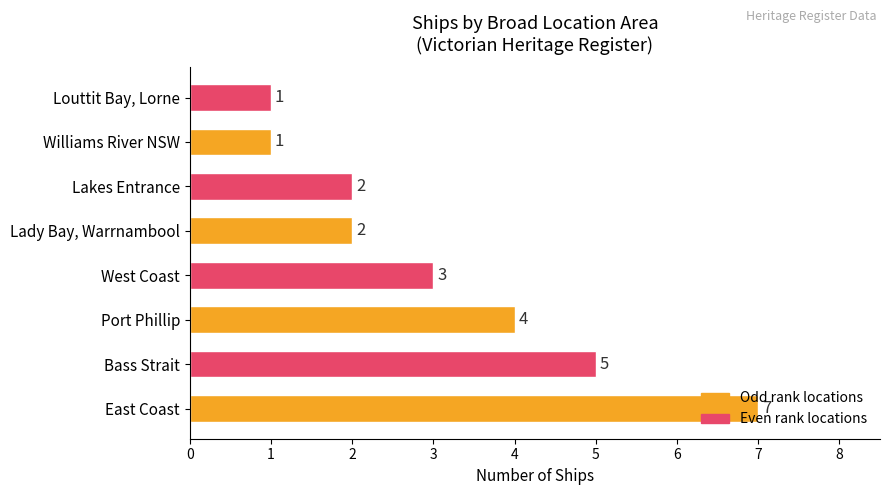

Between Louttit Bay, Lorne and Bass Strait, which is larger?

Bass Strait